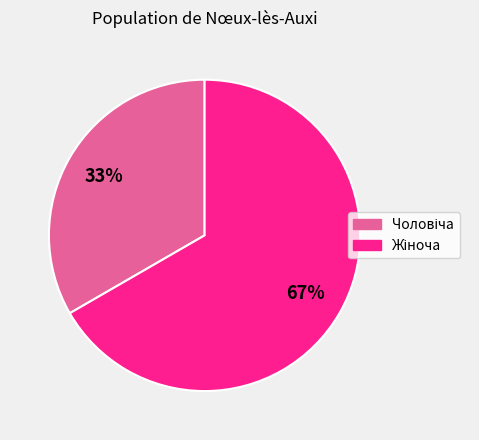

Is there any slice that represents more than half of the pie?

Yes